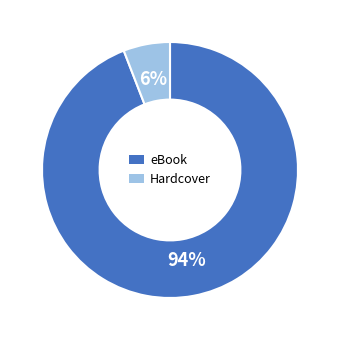

Which slice represents more than half of the pie?

eBook